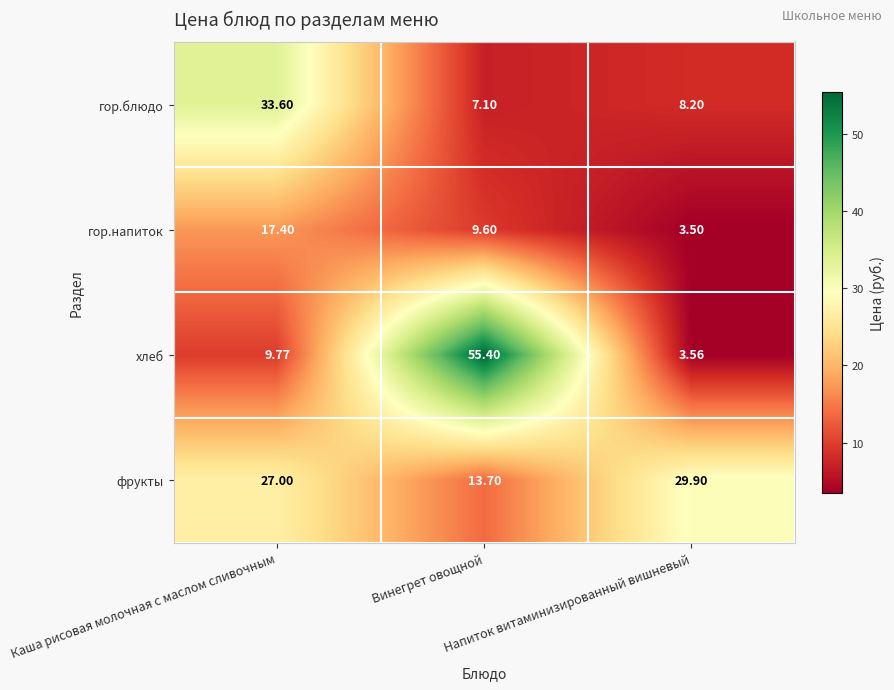

List the series in order of their peak value, lowest first.

гор.напиток, фрукты, гор.блюдо, хлеб